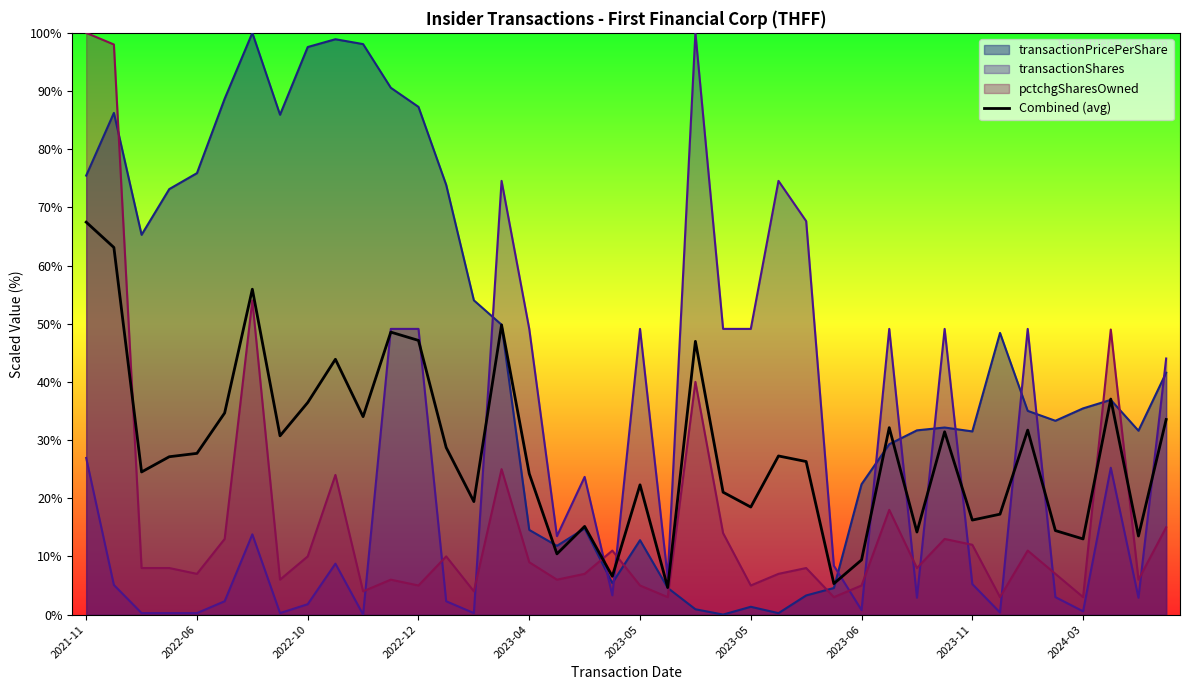

How many lines are shown in the chart?

4